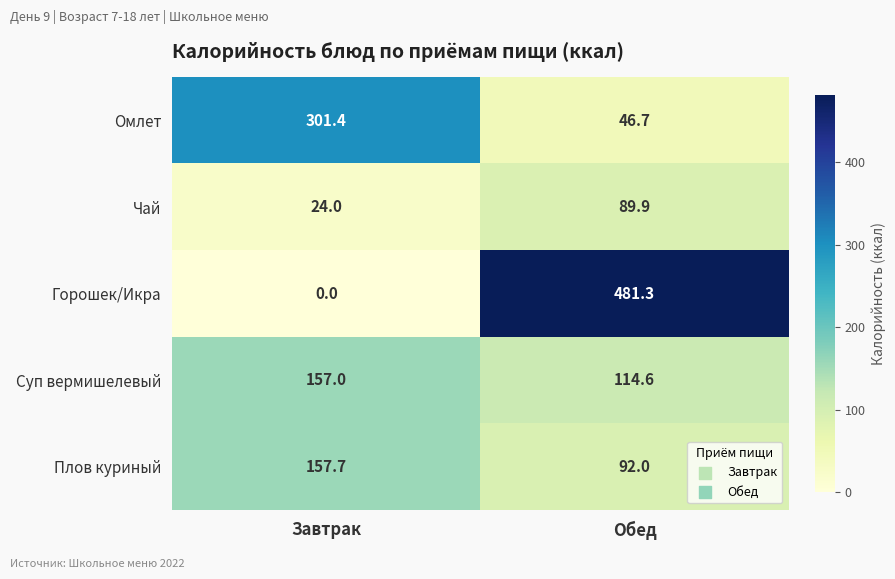

Where is Плов куриный nearest to the value 124?

Обед